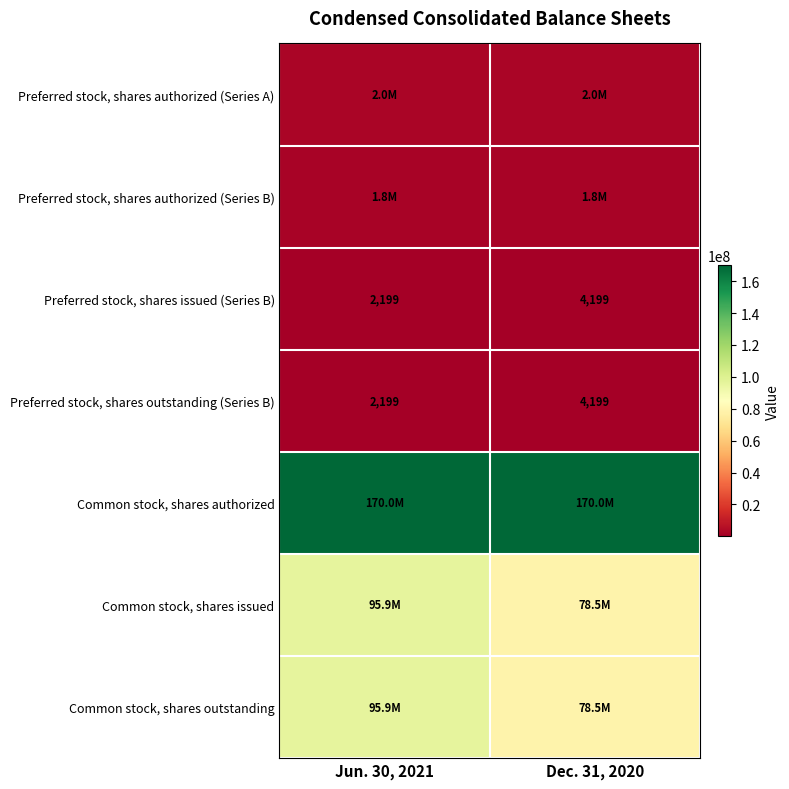

What is the smallest value displayed?

2199